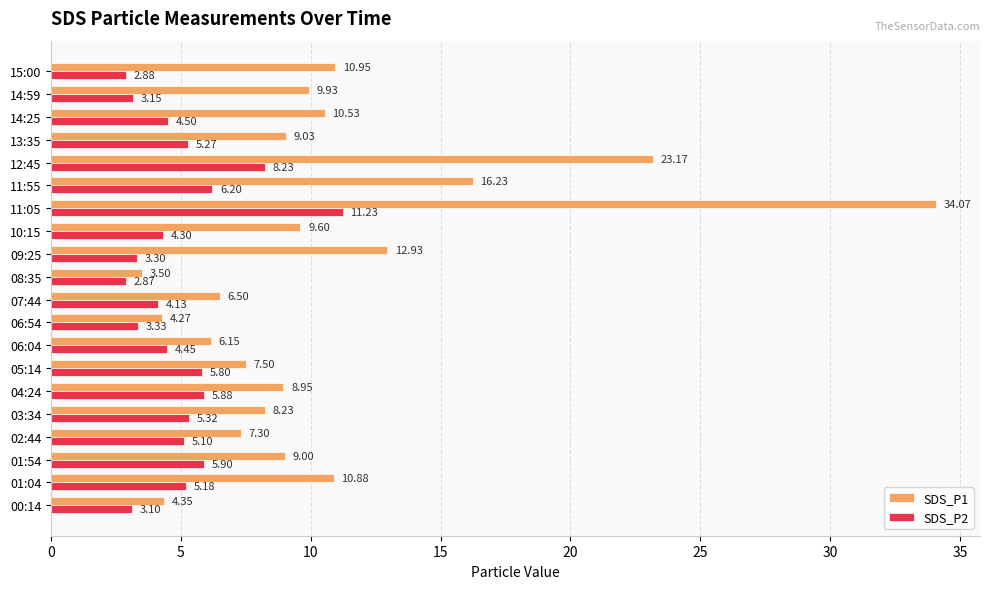

Rank the series by their average value, from highest to lowest.

SDS_P1, SDS_P2